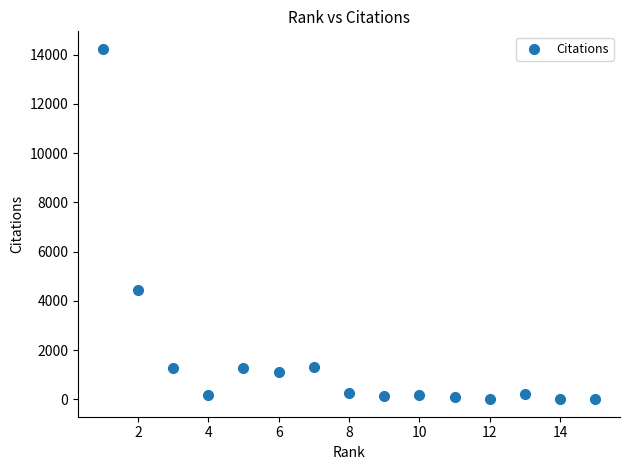

What is the range of Y values (max minus min)?

14229